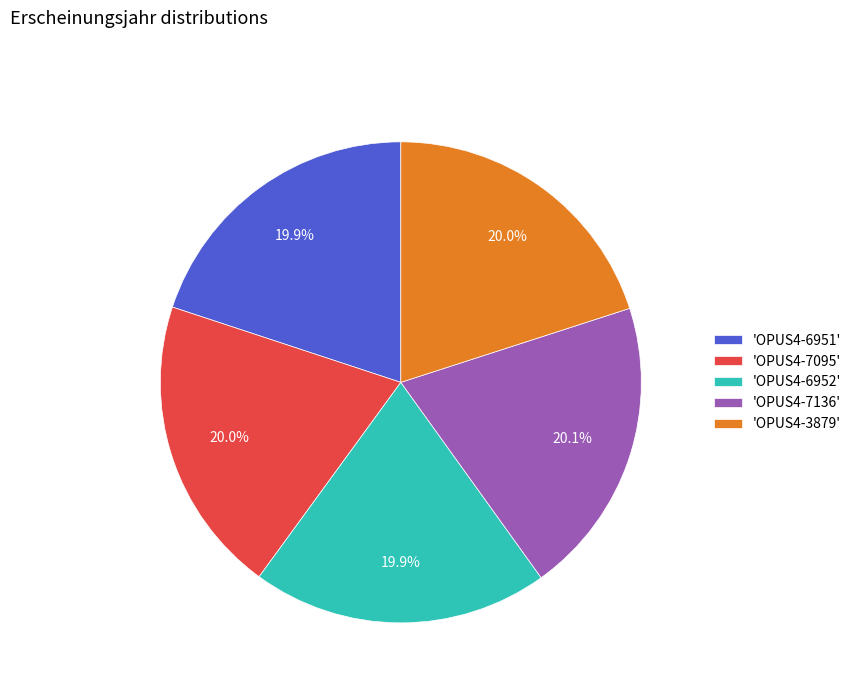

What is the ratio of the value at 'OPUS4-6951' to the value at 'OPUS4-6952'?

1.0